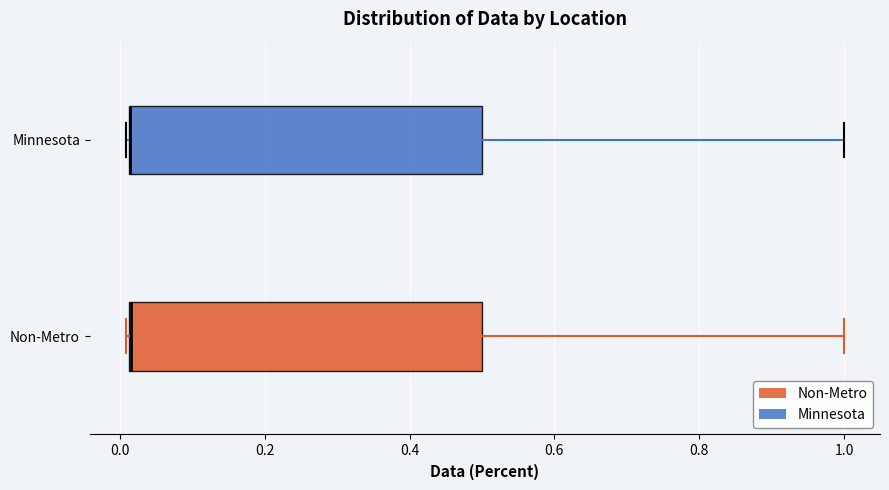

Where is the right edge of the box for Non-Metro on the x-axis? The values are not printed on the chart, so give them approximately, as read against the axis.

0.50